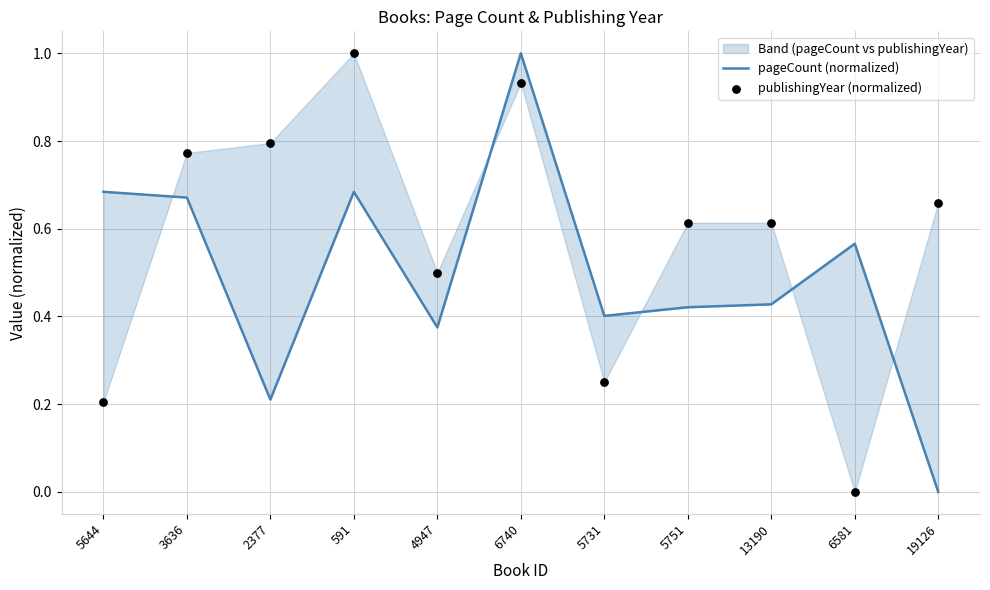

At which category is the sum across all series the highest?

6740